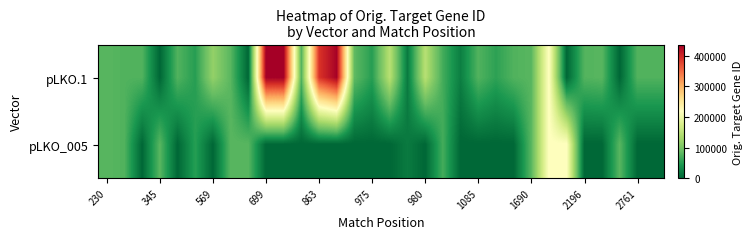

Which series has the largest total across all categories?

pLKO.1